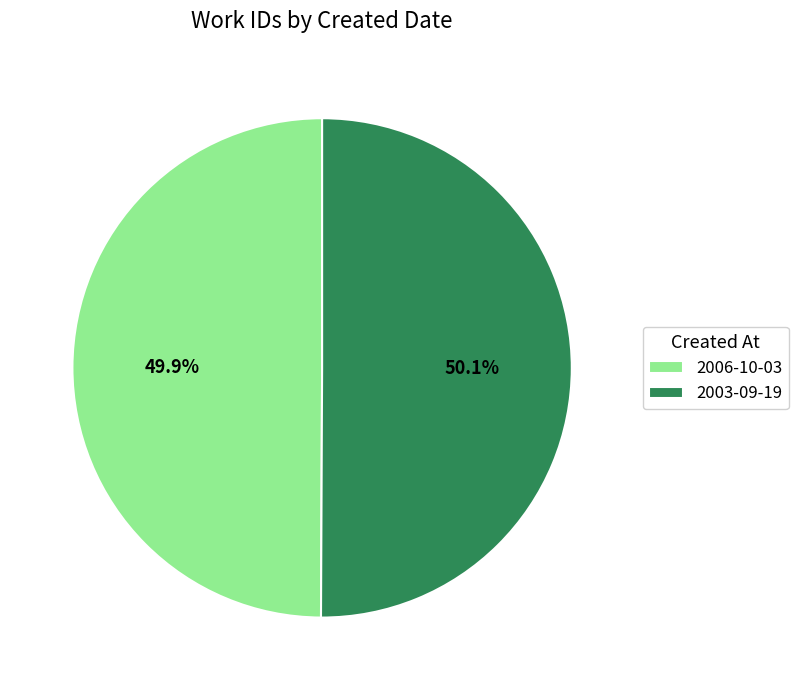

What percentage is the 2006-10-03 slice, to the nearest percent?

50%